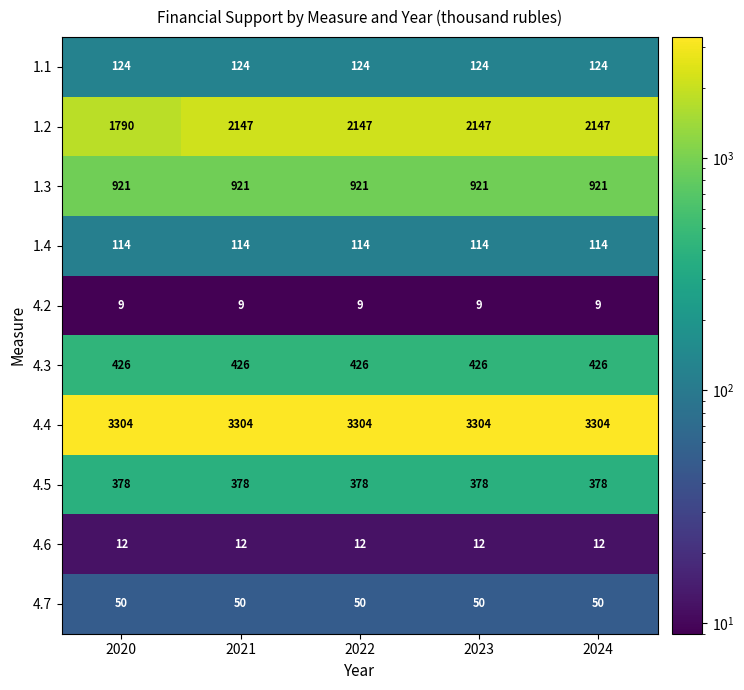

The 4.5 series shows 176 at 2021. True or false?

False